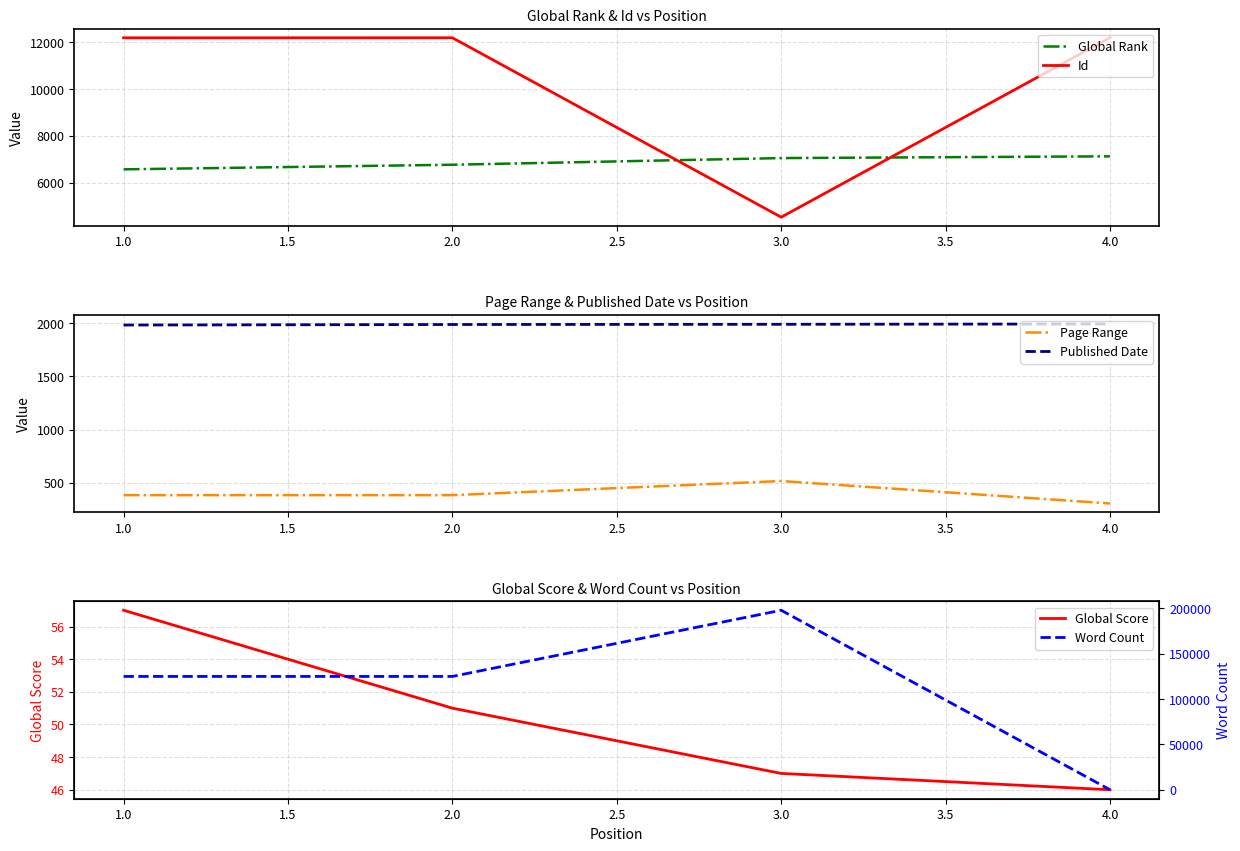

True or false: Global Score and Published Date intersect in this chart.

False